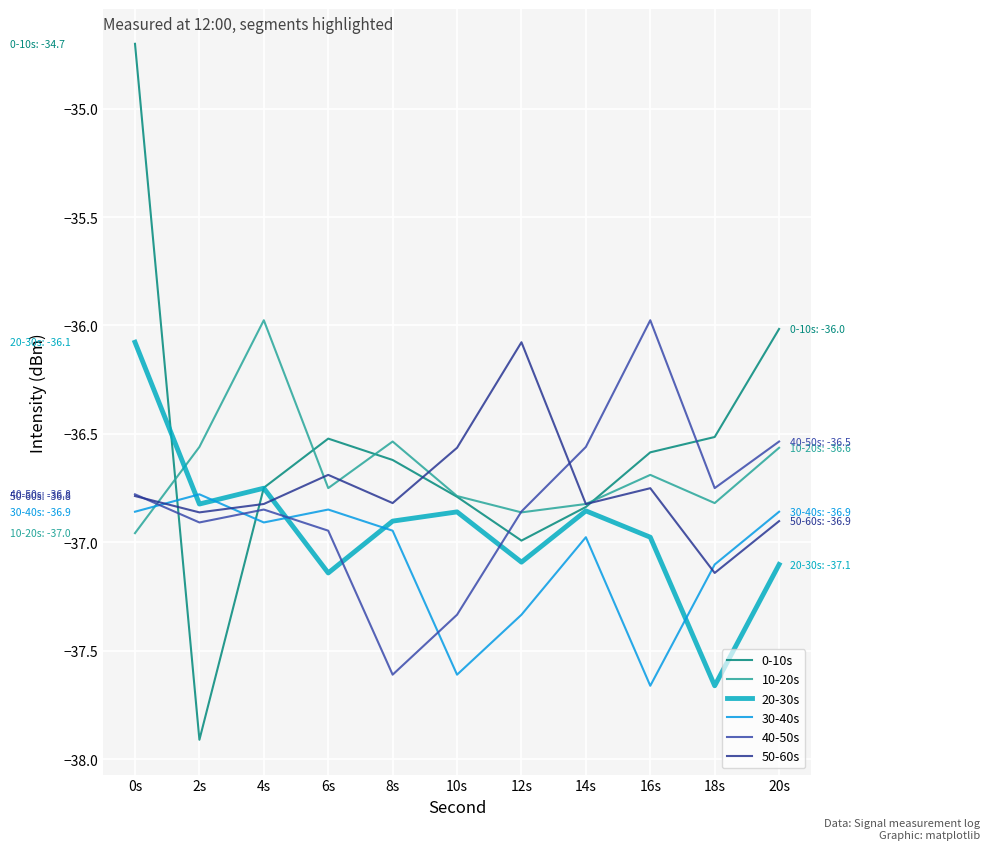

The 20-30s series shows -52.6 at 20s. True or false?

False